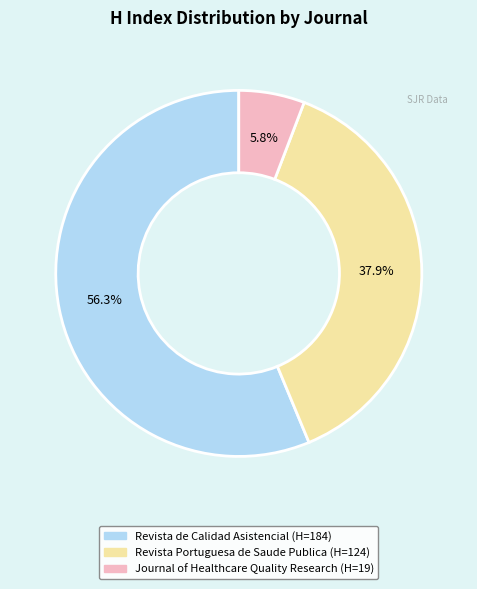

The Journal of Healthcare Quality Research slice represents 15% of the pie. True or false?

False